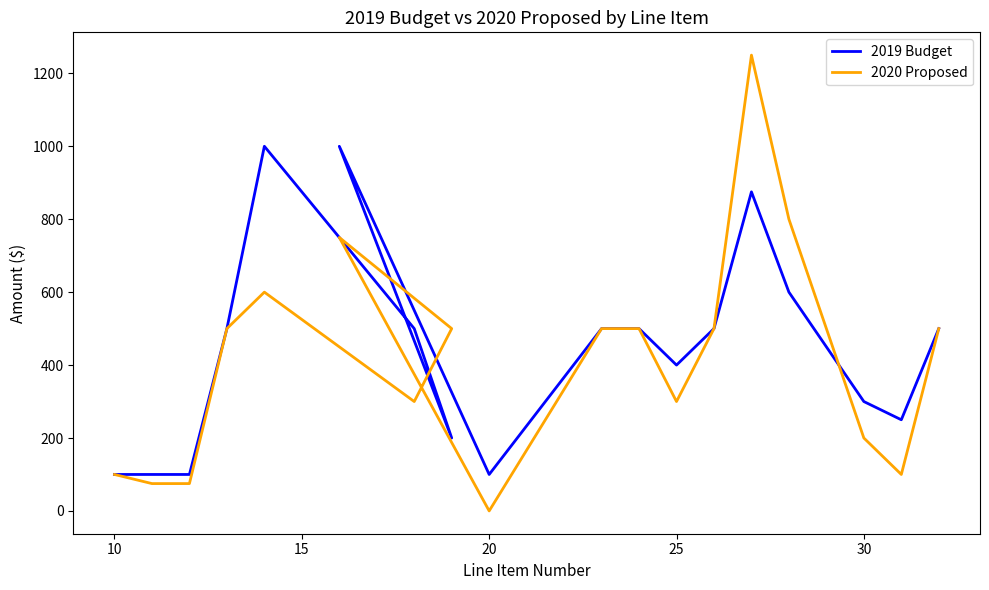

Is this an area chart (filled region under the line)?

No